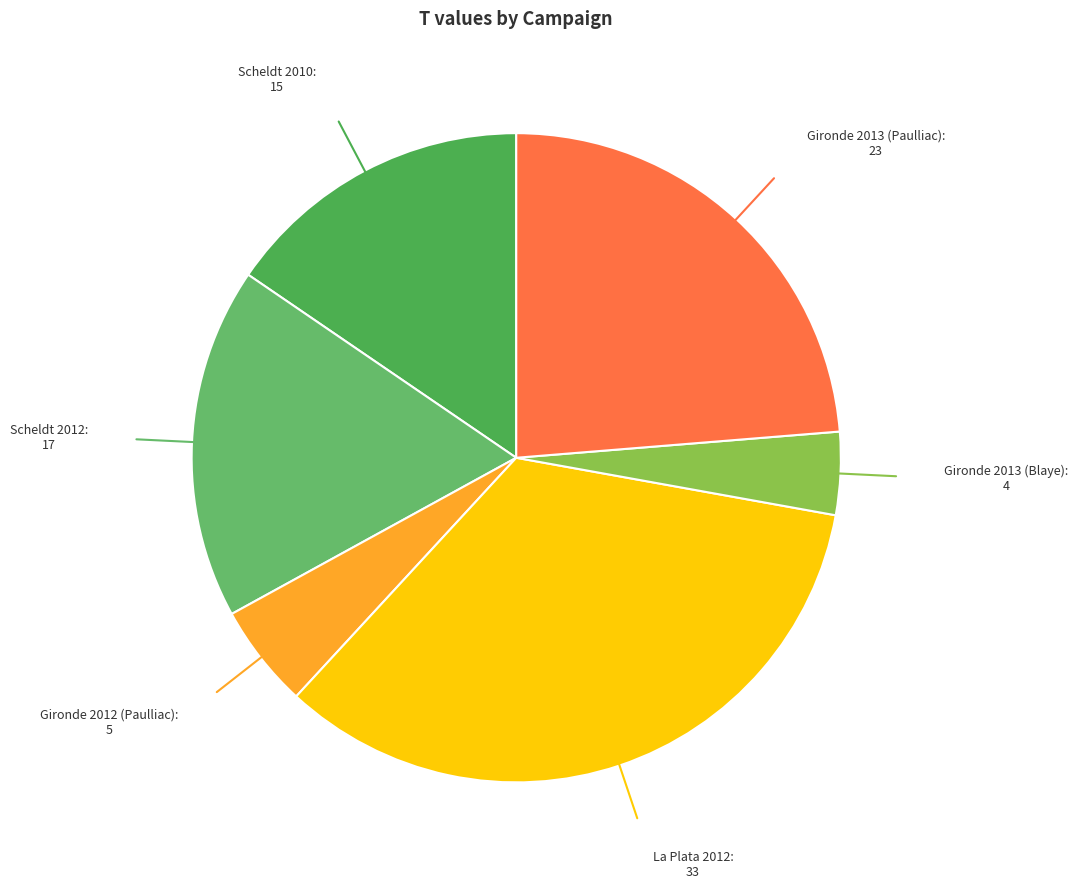

How many slices are in this pie chart?

6